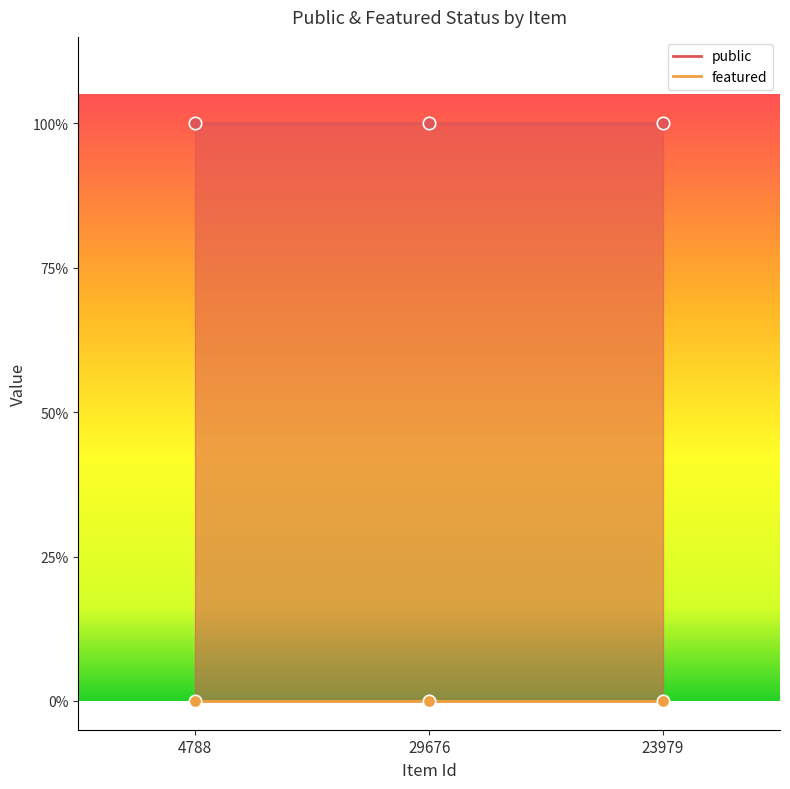

What is the total value across all series at 23979?

1